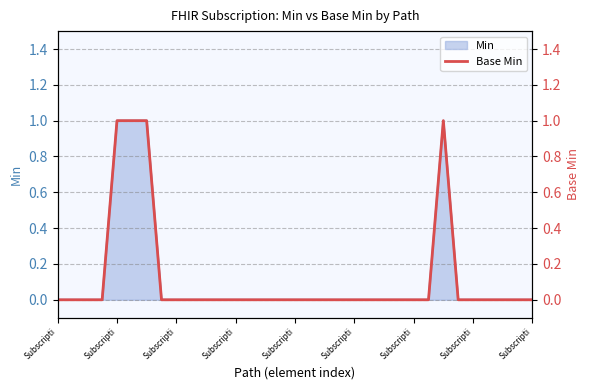

Between 27 and 10, which is larger?

27